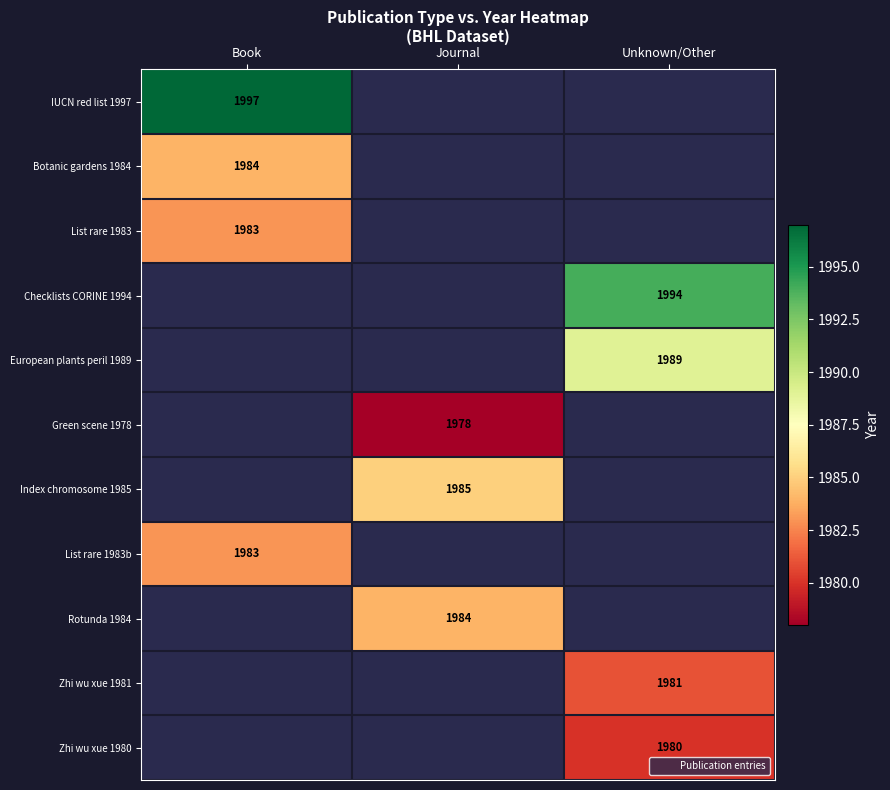

The value of European plants peril 1989 at Unknown/Other is 1989. True or false?

True